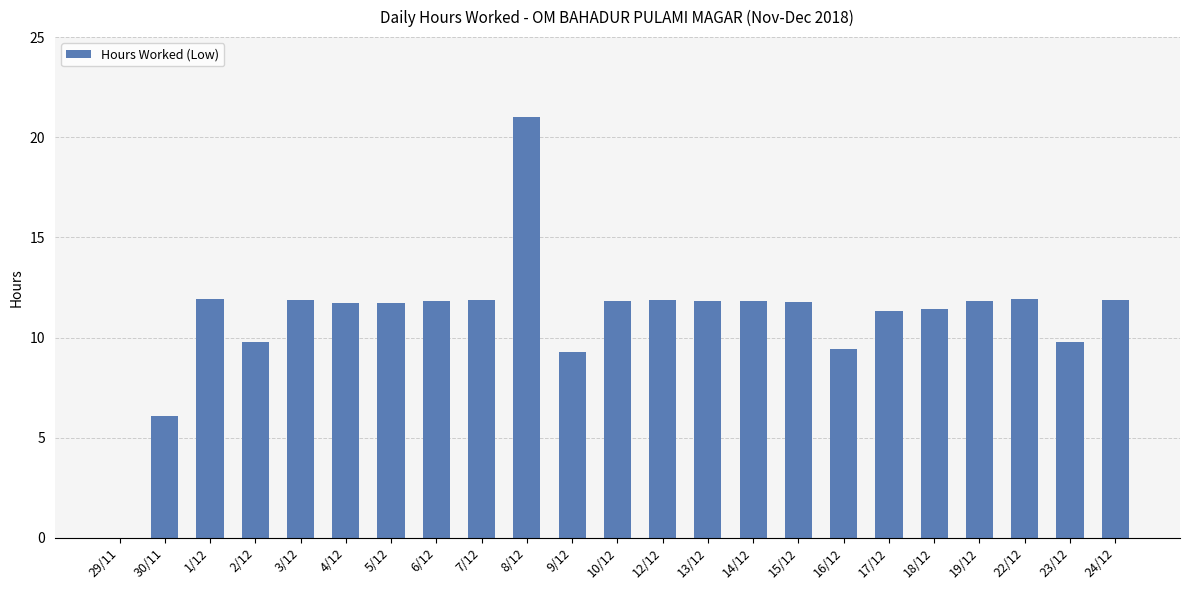

At which label does the data first exceed 11?

1/12